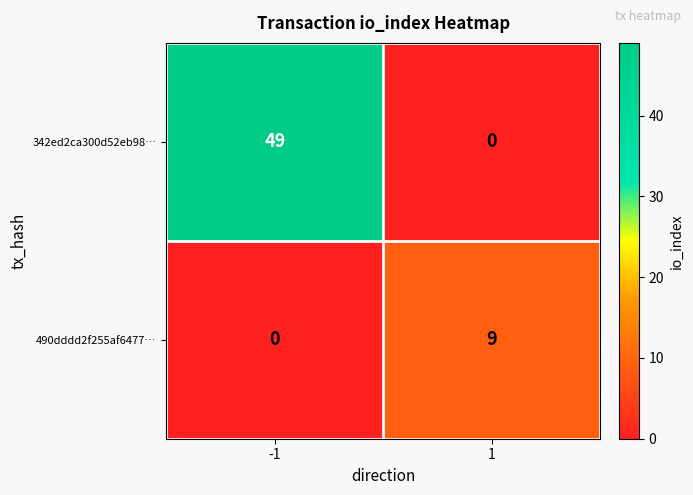

Rank the series by their maximum value, from highest to lowest.

342ed2ca300d52eb98…, 490dddd2f255af6477…